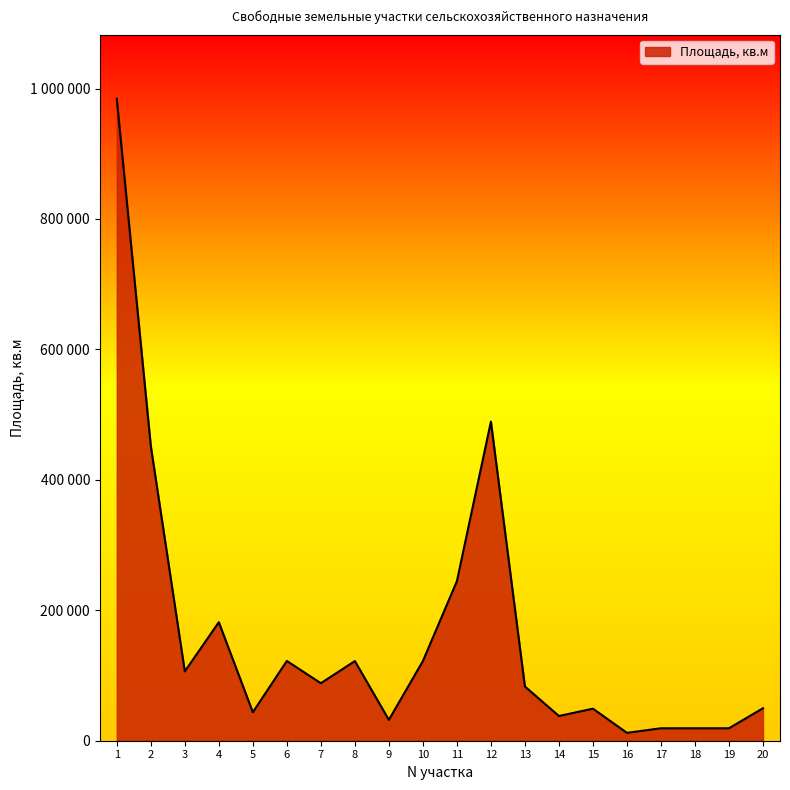

Does the chart display data point markers on the line(s)?

No